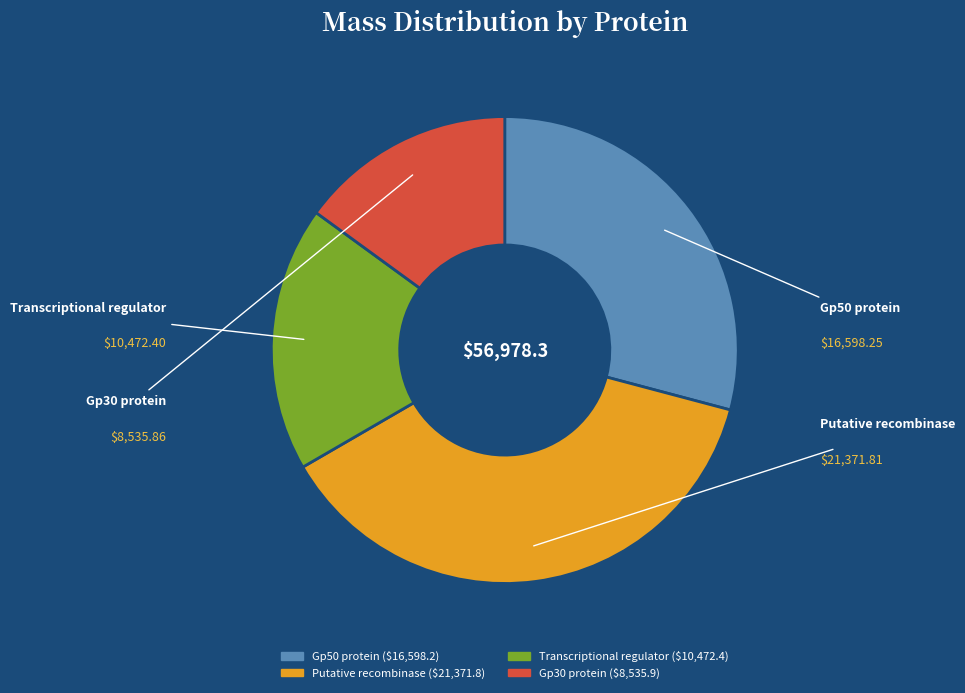

Is there any slice that represents more than half of the pie?

No